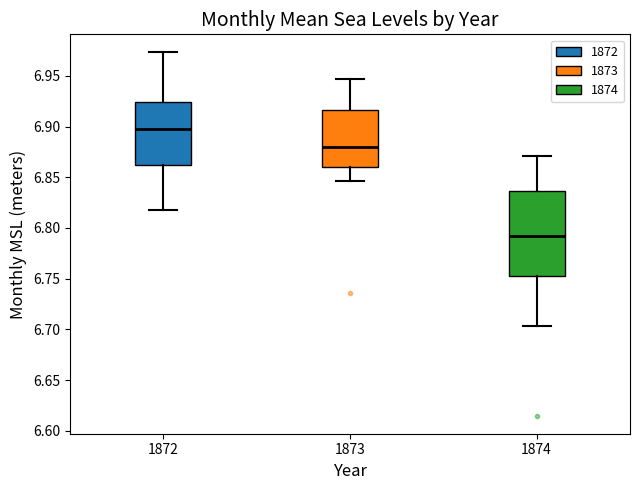

Reading left to right, read every box against the y-axis: the position of its median line, the range the box covers, and the ends of its whiskers. The values are not printed on the chart, so give them approximately, as read against the axis.

1872: median 6.900, box 6.860 to 6.925, whiskers 6.820 to 6.975
1873: median 6.880, box 6.860 to 6.915, whiskers 6.845 to 6.945
1874: median 6.795, box 6.755 to 6.835, whiskers 6.705 to 6.870